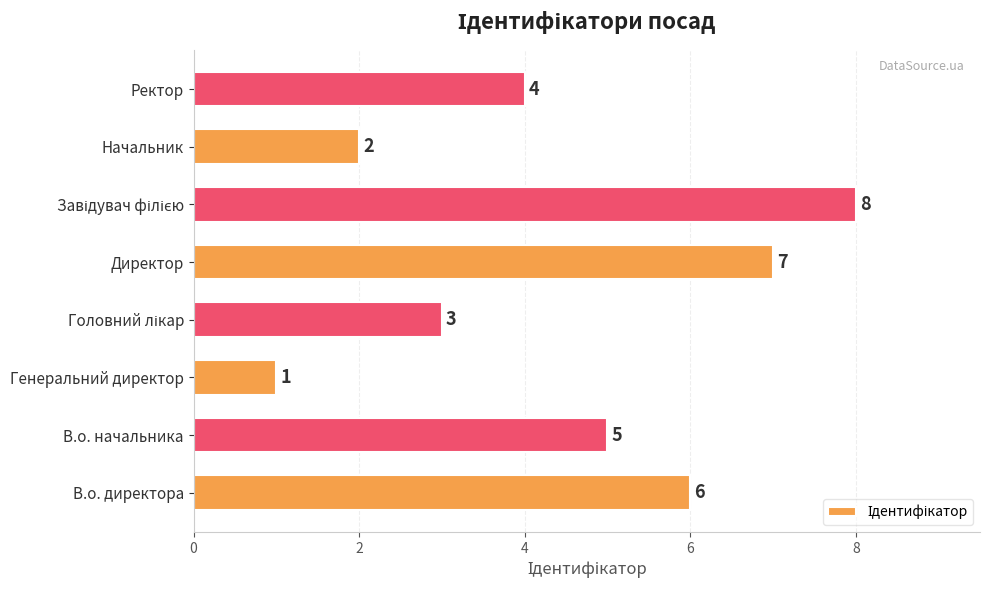

What is the difference between the maximum and minimum values?

7